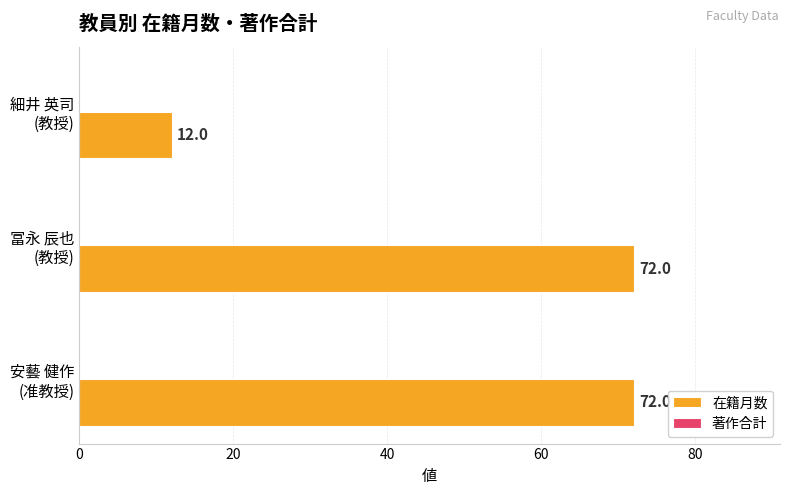

What is the difference between the maximum and minimum values?

60